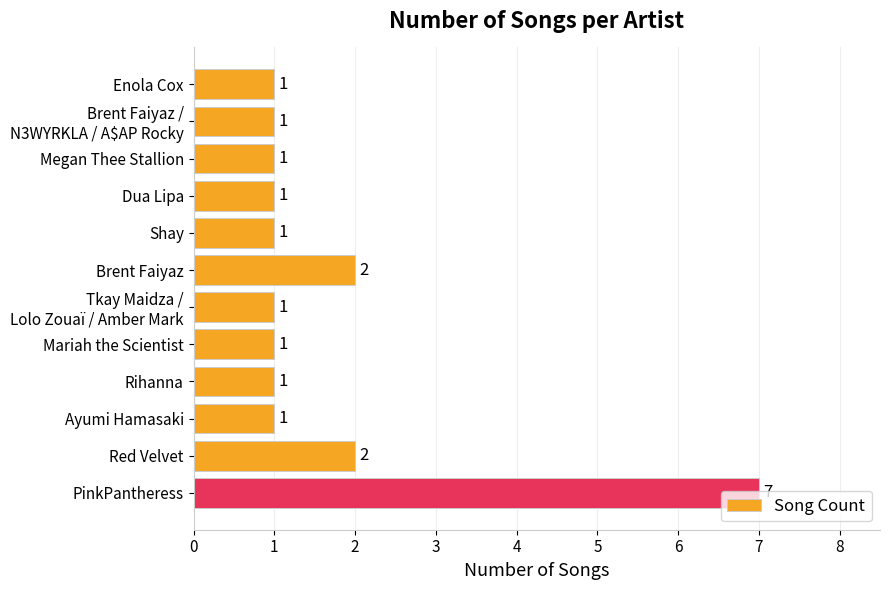

What is the average value?

2